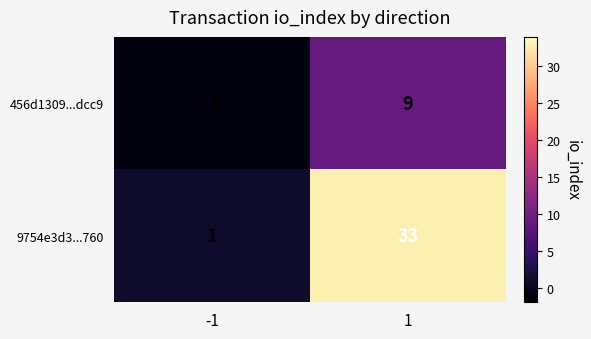

List the series in order of their overall mean, highest first.

9754e3d3...760, 456d1309...dcc9